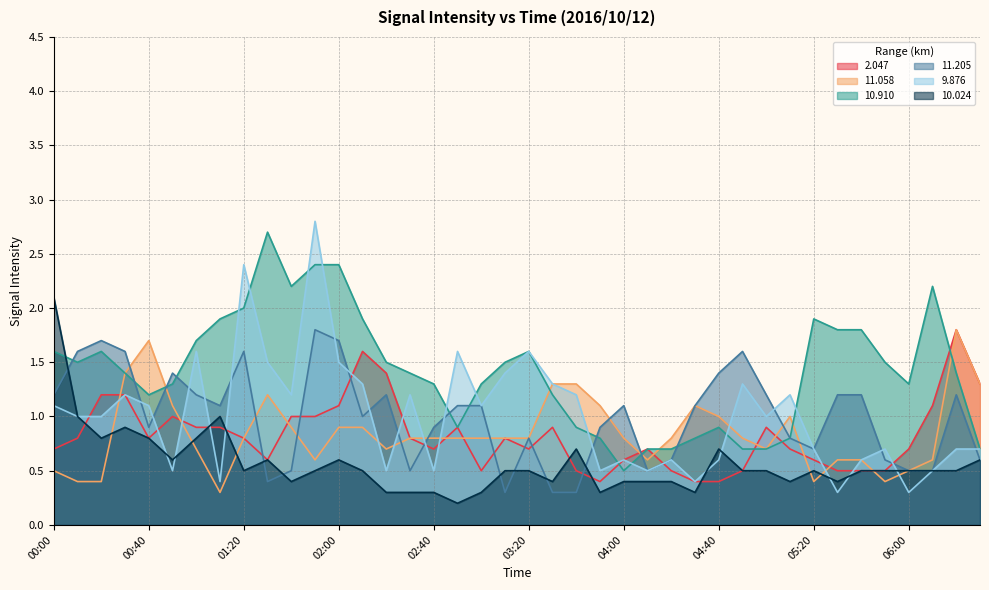

At which category does  11.205 reach its first local peak?

00:20